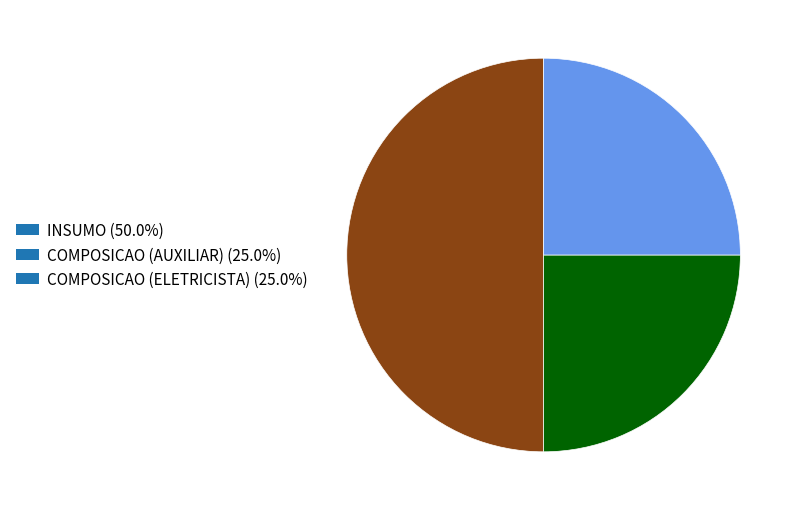

Approximately how many times larger is the value at COMPOSICAO (AUXILIAR) (25.0%) compared to INSUMO (50.0%)?

0.5